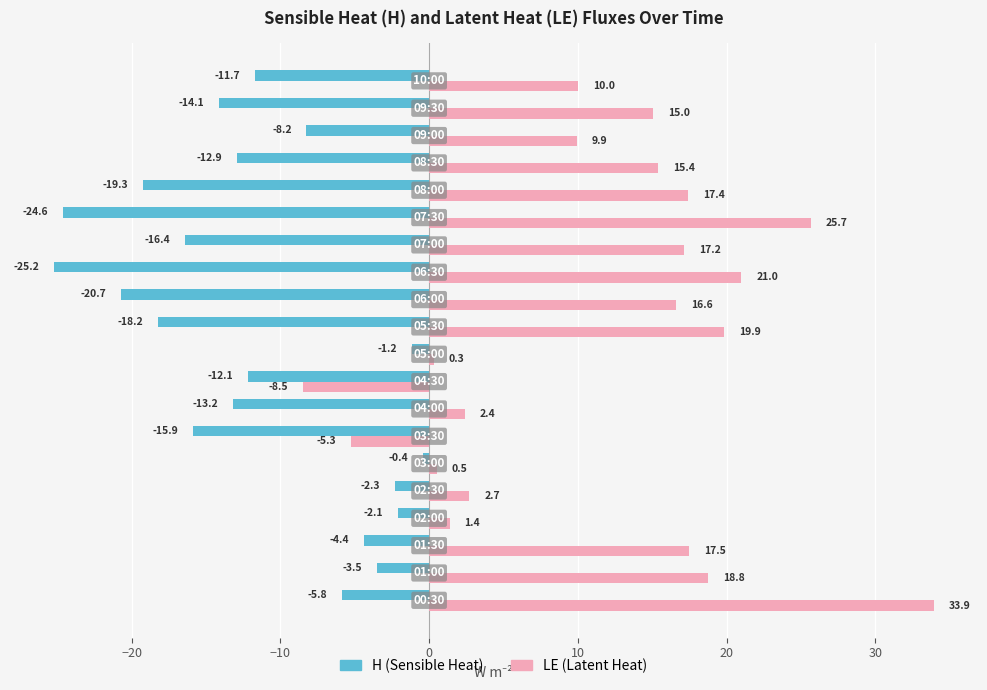

What is the lowest value of the LE (Latent Heat) series?

-8.5